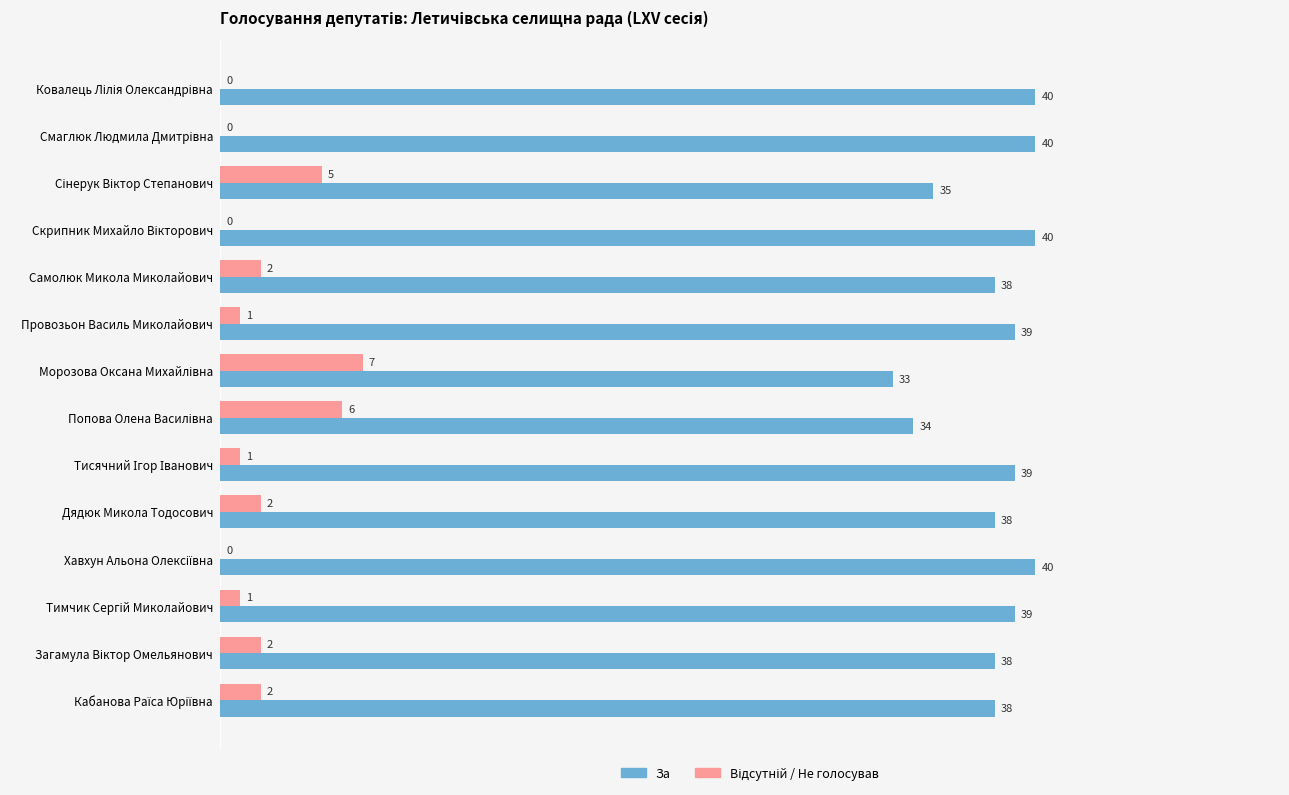

True or false: За has a value of 25 at Самолюк Микола Миколайович.

False